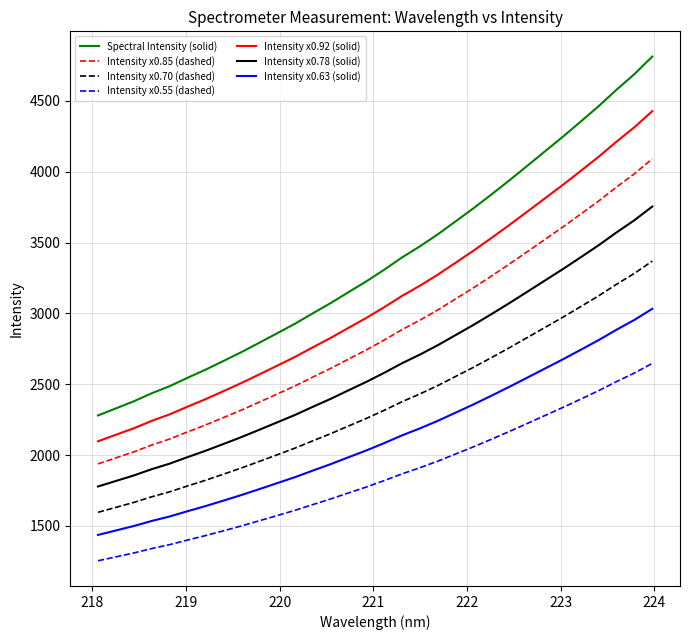

True or false: Intensity x0.70 (dashed) and Intensity x0.78 (solid) cross at least once.

False